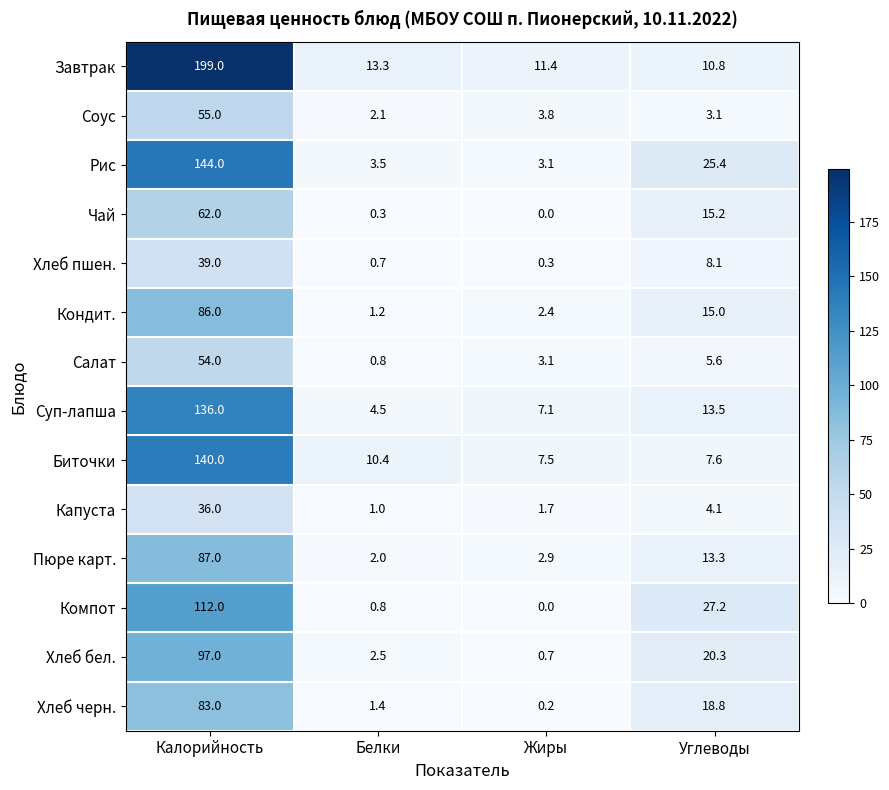

How many distinct data groups are displayed?

14